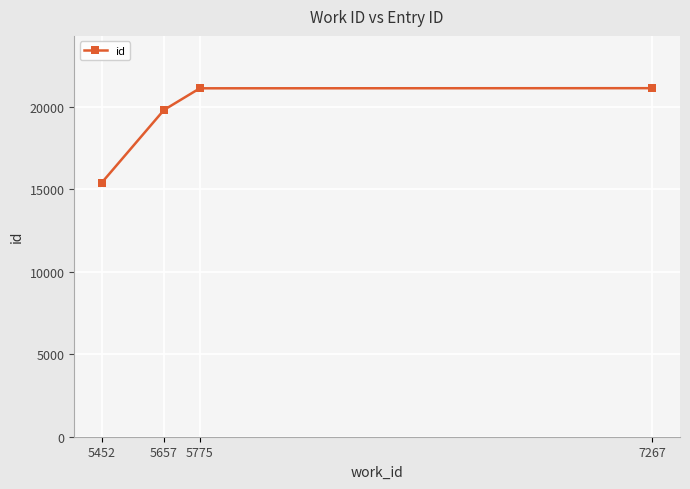

Approximately how many times larger is the value at 5775 compared to 5657?

1.1